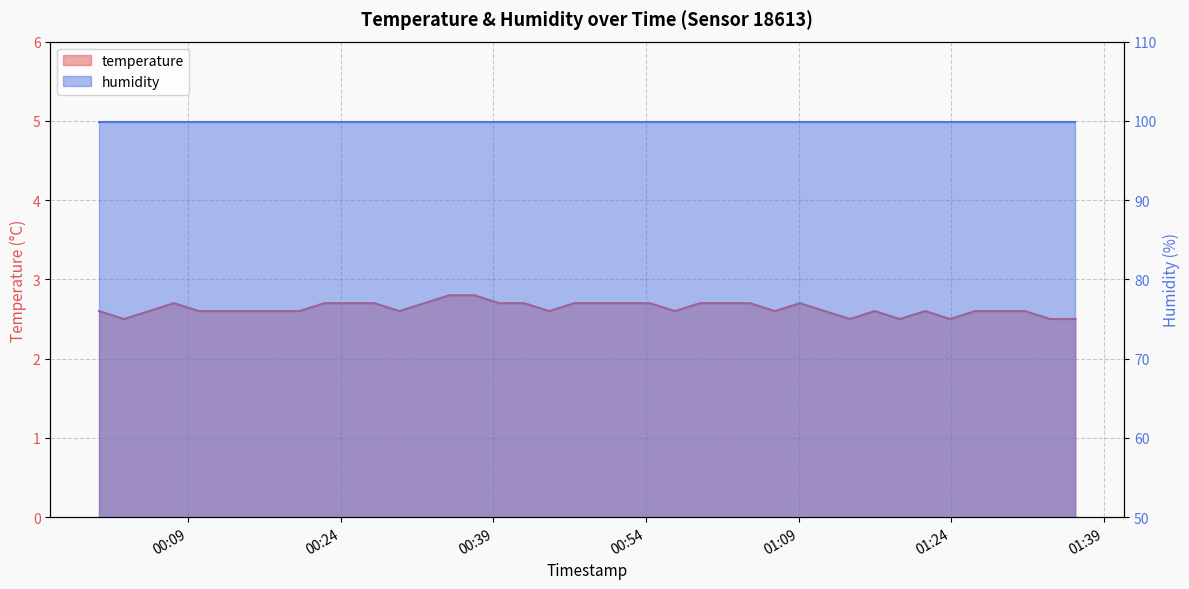

Where is the first local minimum?

2023-01-23T00:02:41